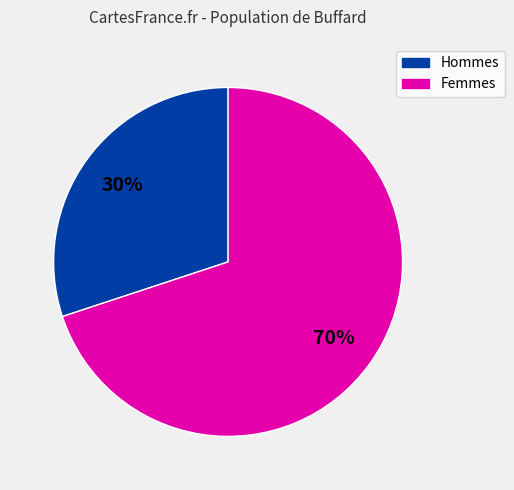

Which slice is the smallest?

Hommes